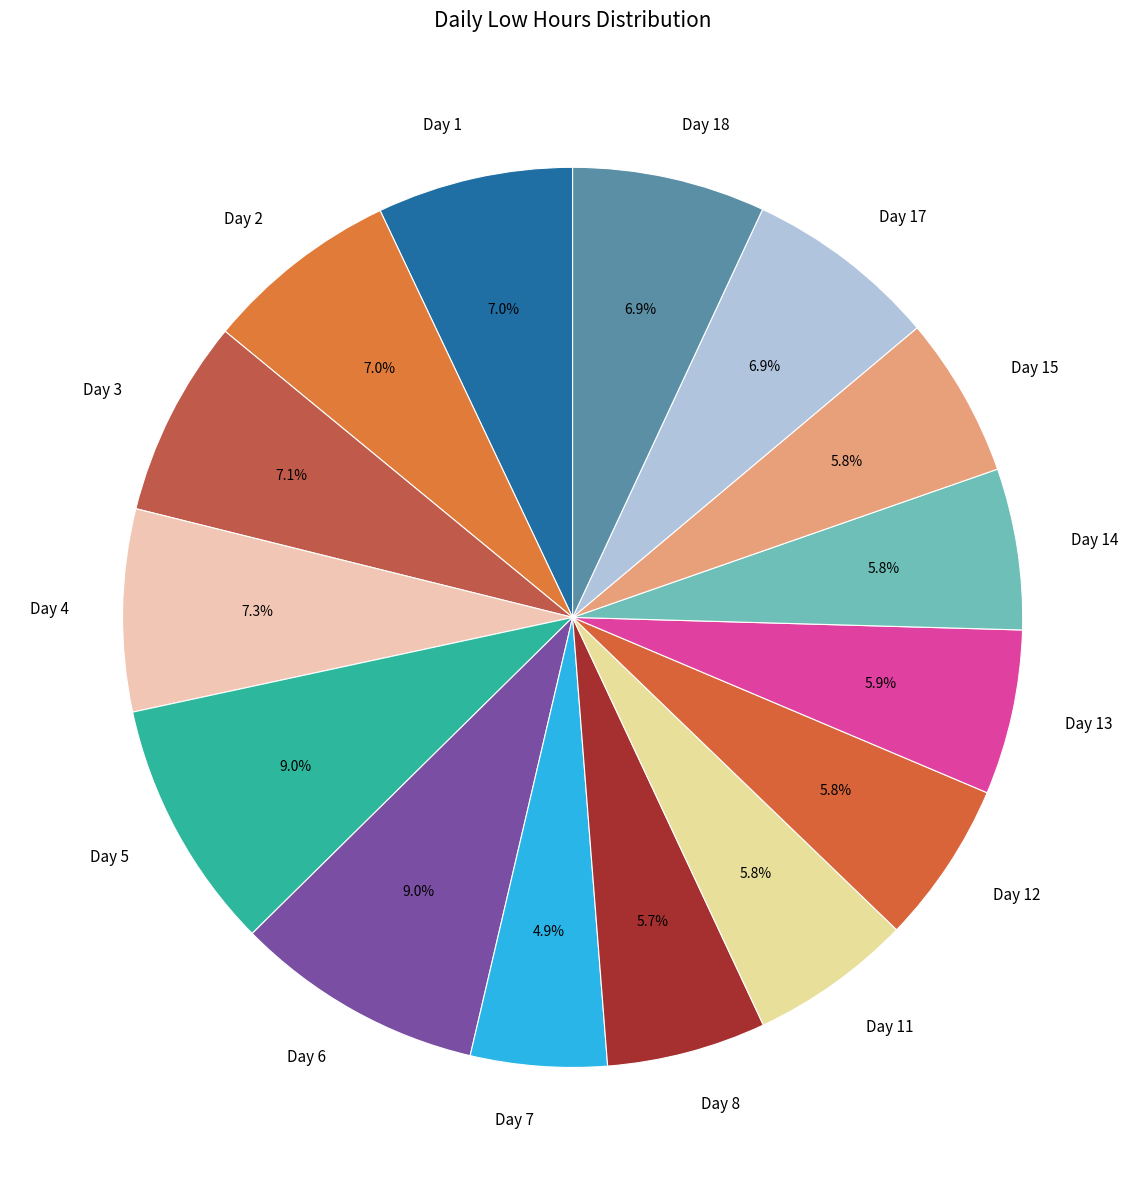

The Day 7 slice represents 5% of the pie. True or false?

True